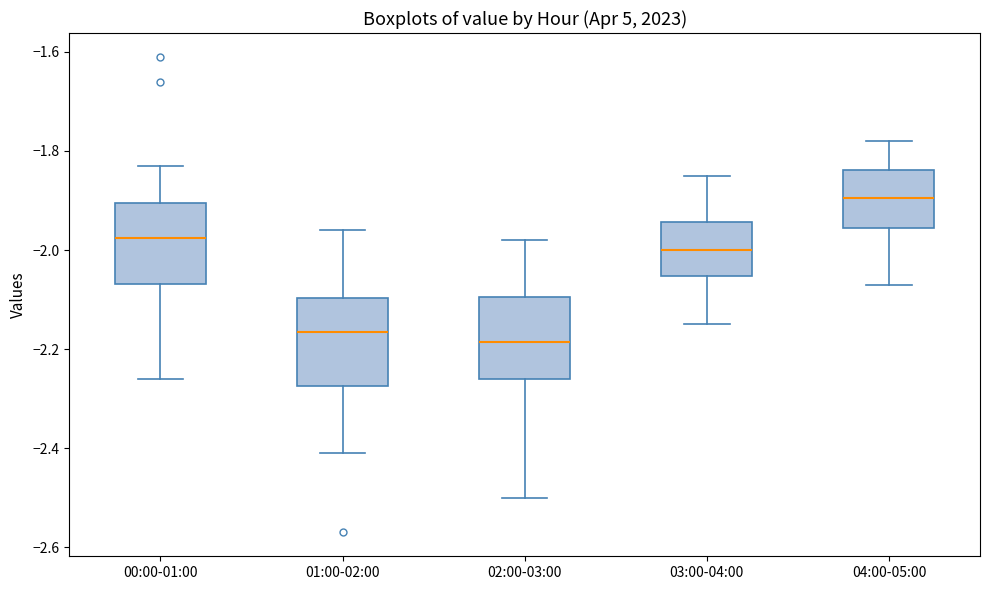

Reading left to right, read every box against the y-axis: the position of its median line, the range the box covers, and the ends of its whiskers. The values are not printed on the chart, so give them approximately, as read against the axis.

00:00-01:00: median -1.98, box -2.06 to -1.90, whiskers -2.26 to -1.82
01:00-02:00: median -2.16, box -2.28 to -2.10, whiskers -2.40 to -1.96
02:00-03:00: median -2.18, box -2.26 to -2.10, whiskers -2.50 to -1.98
03:00-04:00: median -2.00, box -2.06 to -1.94, whiskers -2.14 to -1.84
04:00-05:00: median -1.90, box -1.96 to -1.84, whiskers -2.06 to -1.78